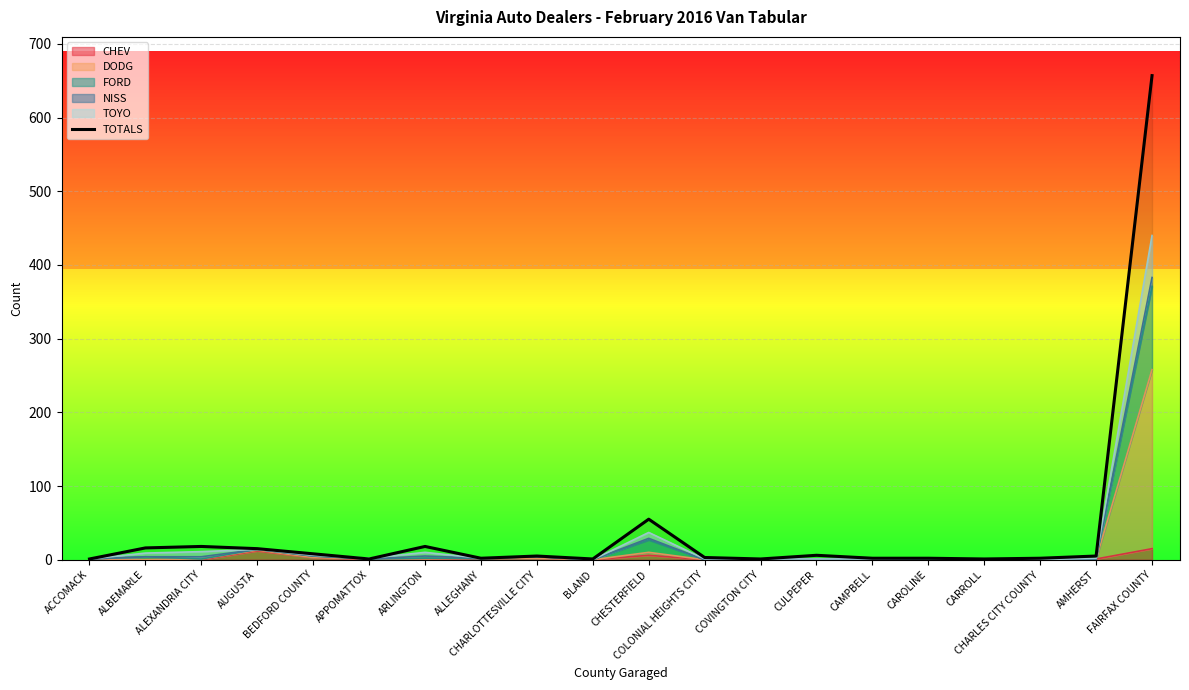

The value at CHARLOTTESVILLE CITY is 3. True or false?

False